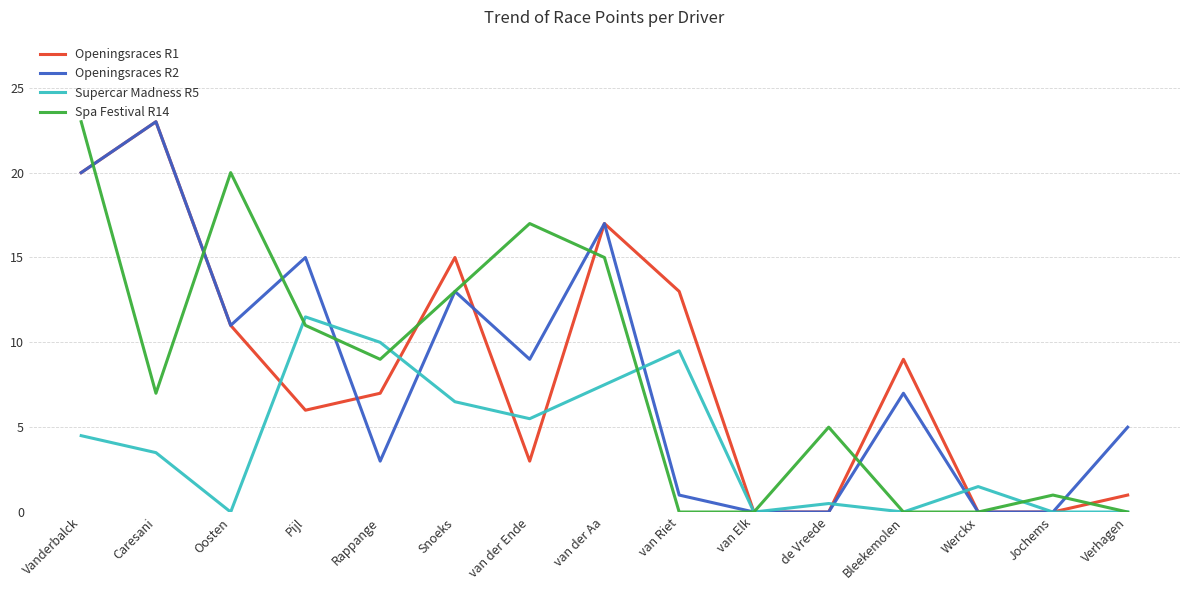

How many lines are shown in the chart?

4